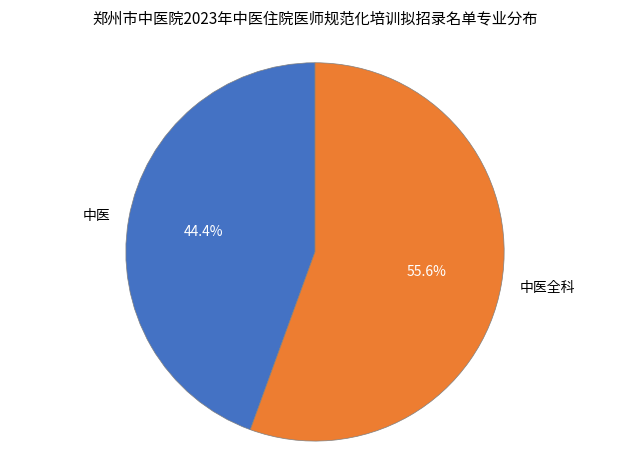

What percentage do 中医全科 and 中医 together represent?

100.0%